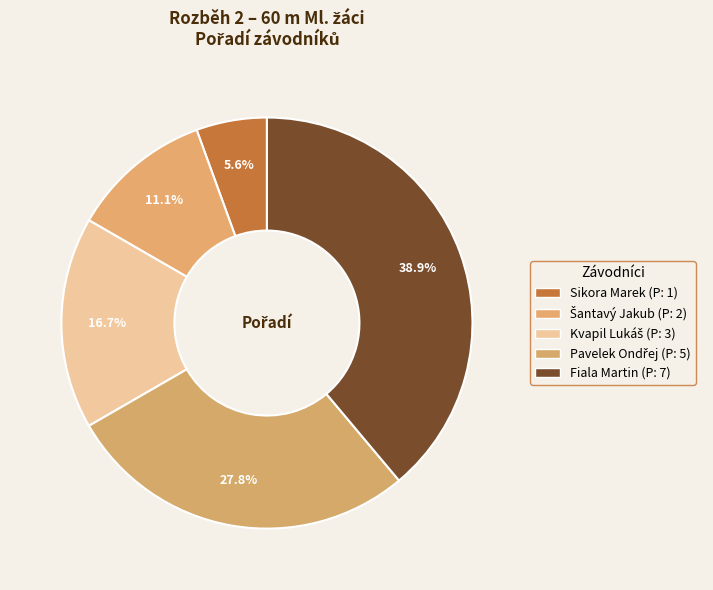

The Sikora Marek slice represents 11% of the pie. True or false?

False